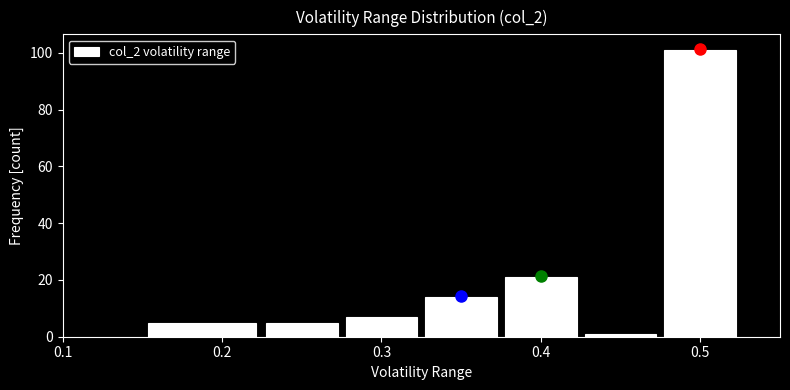

Which range on the x-axis has the tallest bar?

0.475 to 0.525